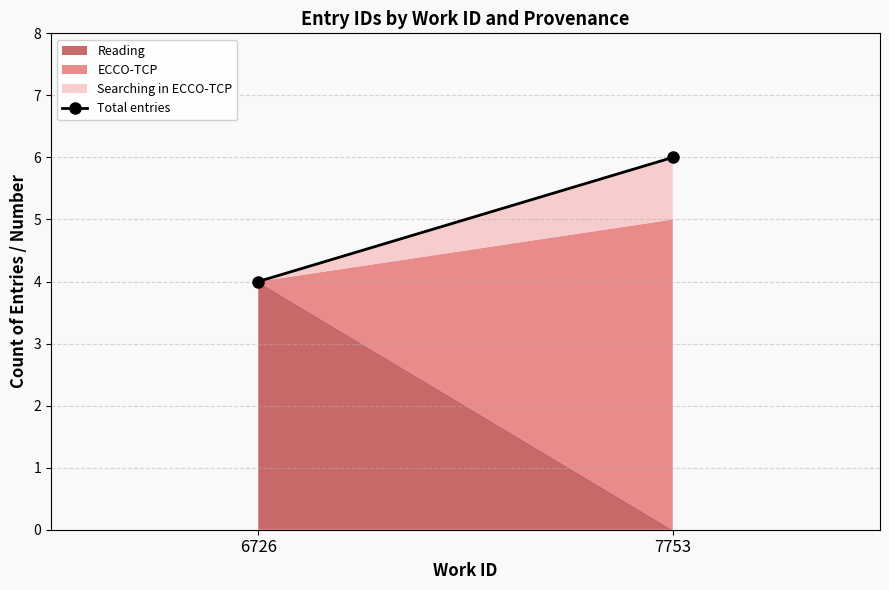

What is the difference between the maximum and minimum values?

2